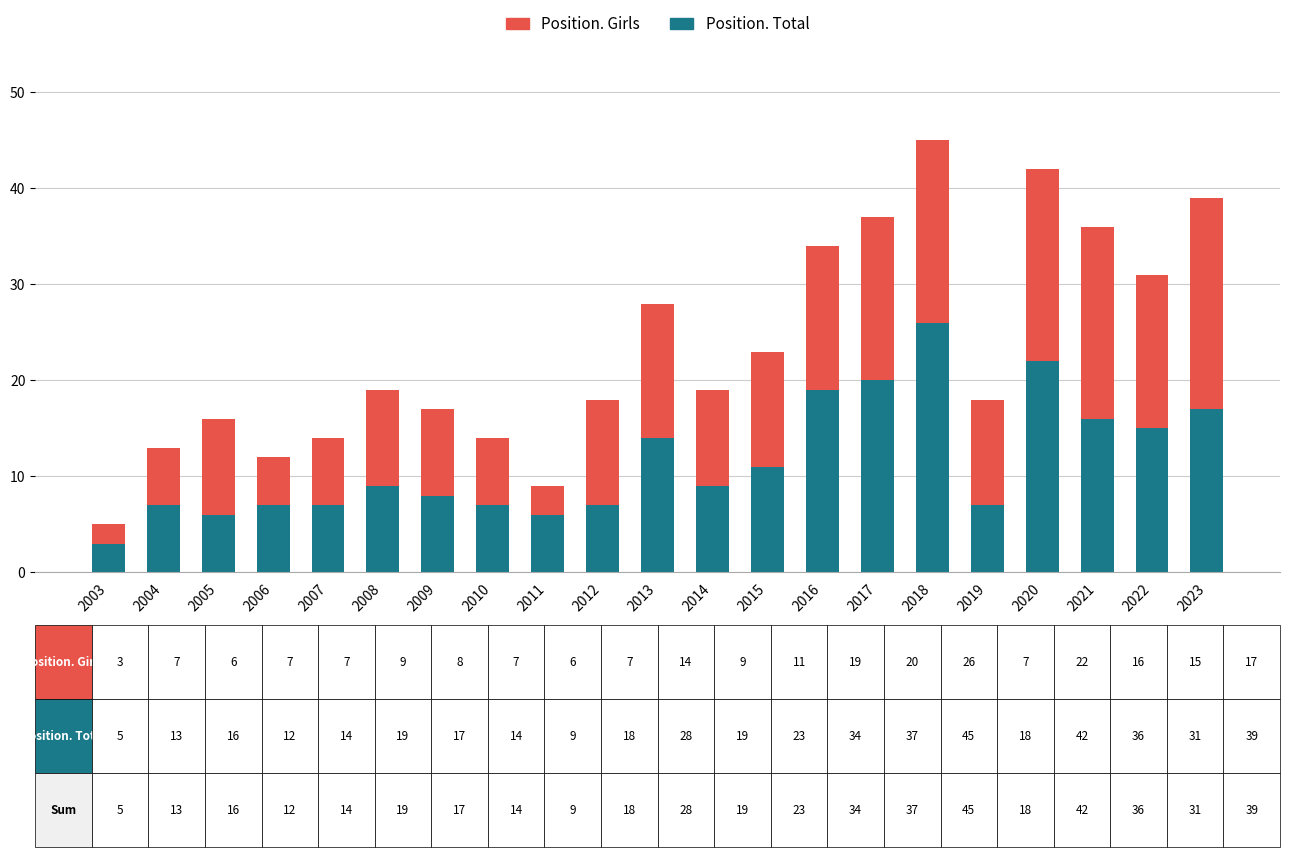

At which category is the sum across all series the highest?

2018